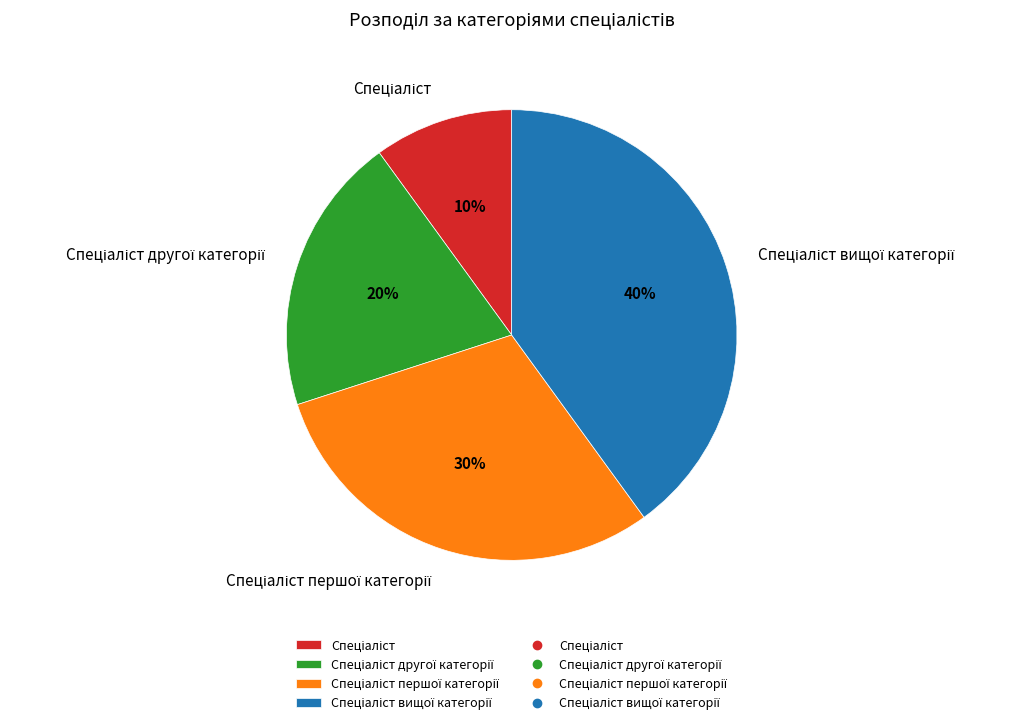

Is there any slice that represents more than half of the pie?

No